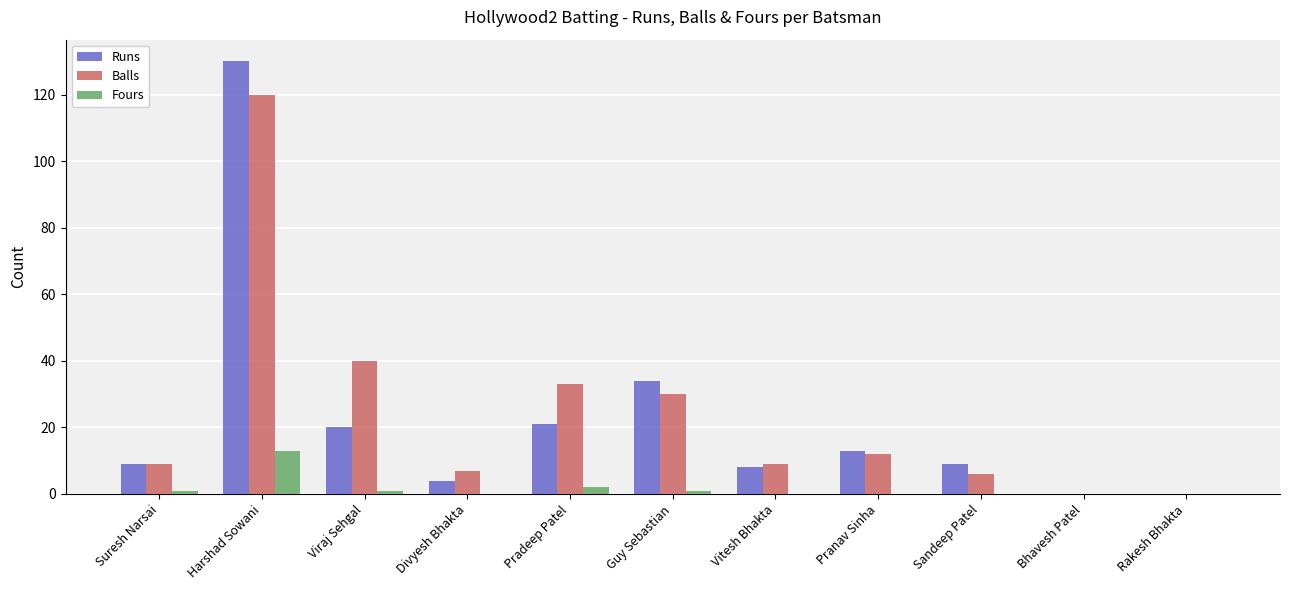

Reading right to left, list all the values displayed in this chart.

Runs: Rakesh Bhakta=0	Bhavesh Patel=0	Sandeep Patel=9	Pranav Sinha=13	Vitesh Bhakta=8	Guy Sebastian=34	Pradeep Patel=21	Divyesh Bhakta=4	Viraj Sehgal=20	Harshad Sowani=130	Suresh Narsai=9
Balls: Rakesh Bhakta=0	Bhavesh Patel=0	Sandeep Patel=6	Pranav Sinha=12	Vitesh Bhakta=9	Guy Sebastian=30	Pradeep Patel=33	Divyesh Bhakta=7	Viraj Sehgal=40	Harshad Sowani=120	Suresh Narsai=9
Fours: Rakesh Bhakta=0	Bhavesh Patel=0	Sandeep Patel=0	Pranav Sinha=0	Vitesh Bhakta=0	Guy Sebastian=1	Pradeep Patel=2	Divyesh Bhakta=0	Viraj Sehgal=1	Harshad Sowani=13	Suresh Narsai=1